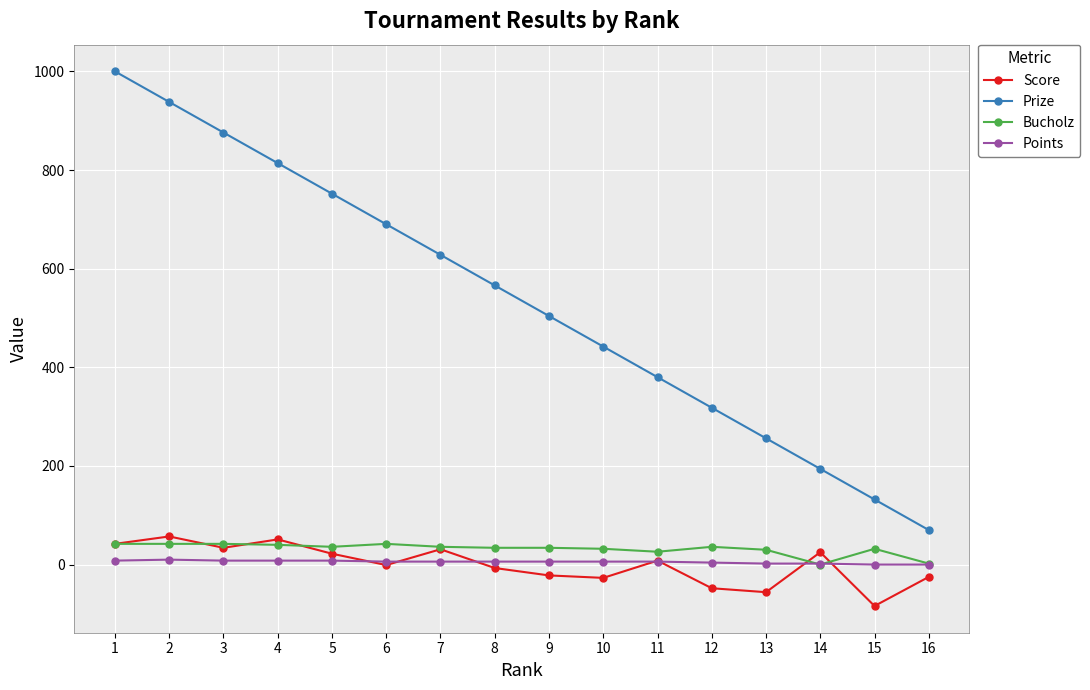

True or false: Points has a value of 6 at 6.

True